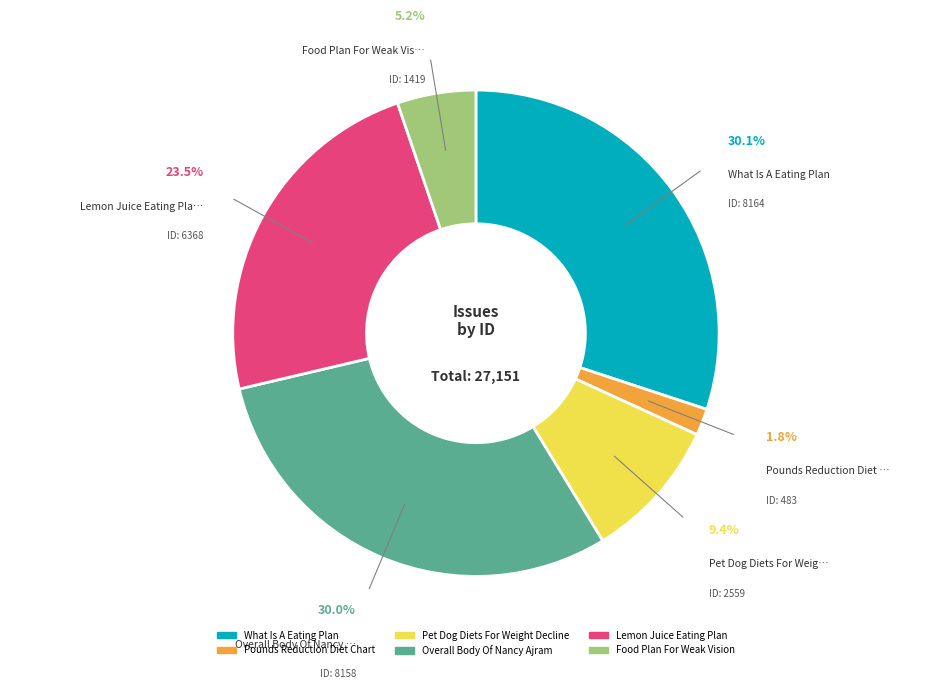

To the nearest percent, what percentage of the pie is Food Plan For Weak Vision?

5%